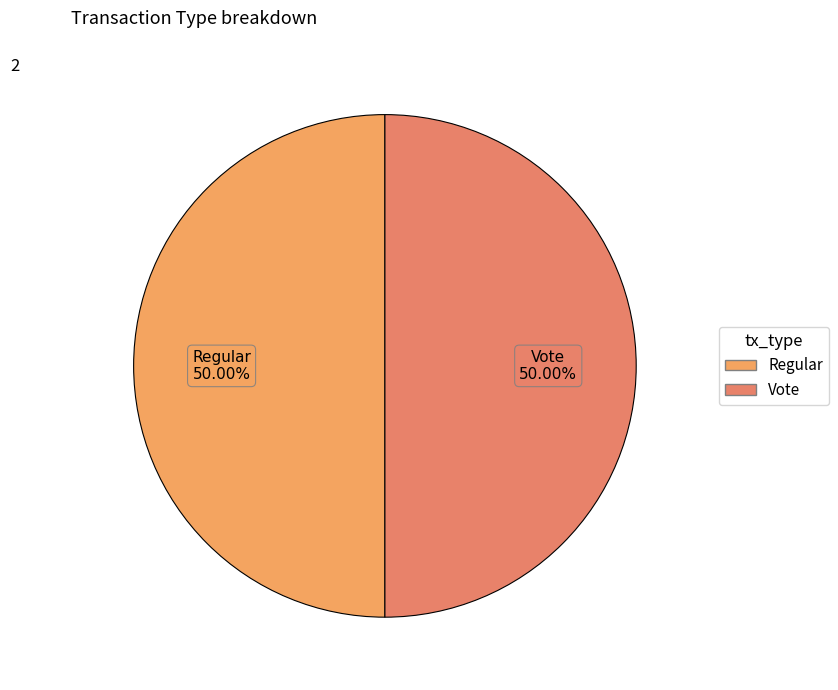

To the nearest percent, what is the average slice percentage?

50%